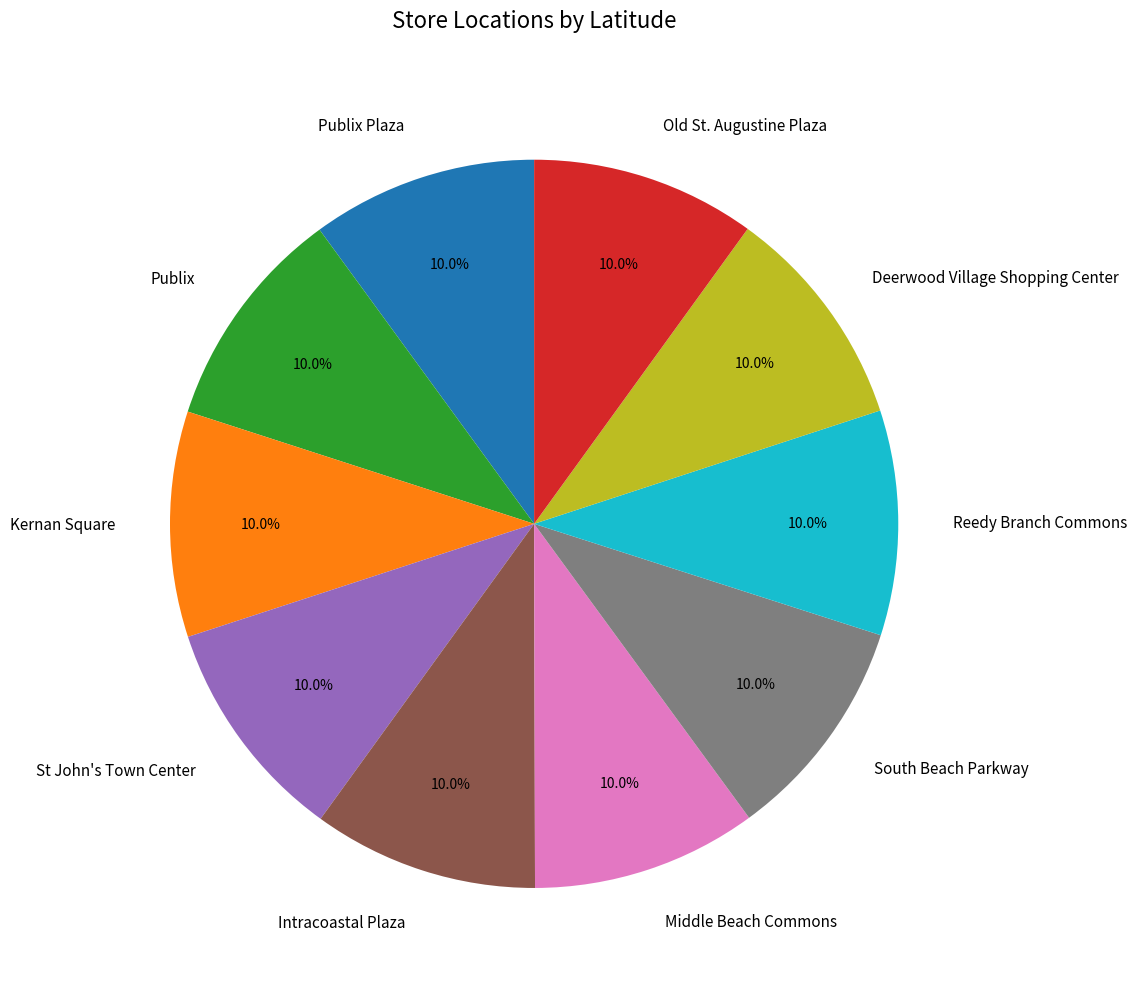

Does Publix Plaza account for over 50% of the chart?

No